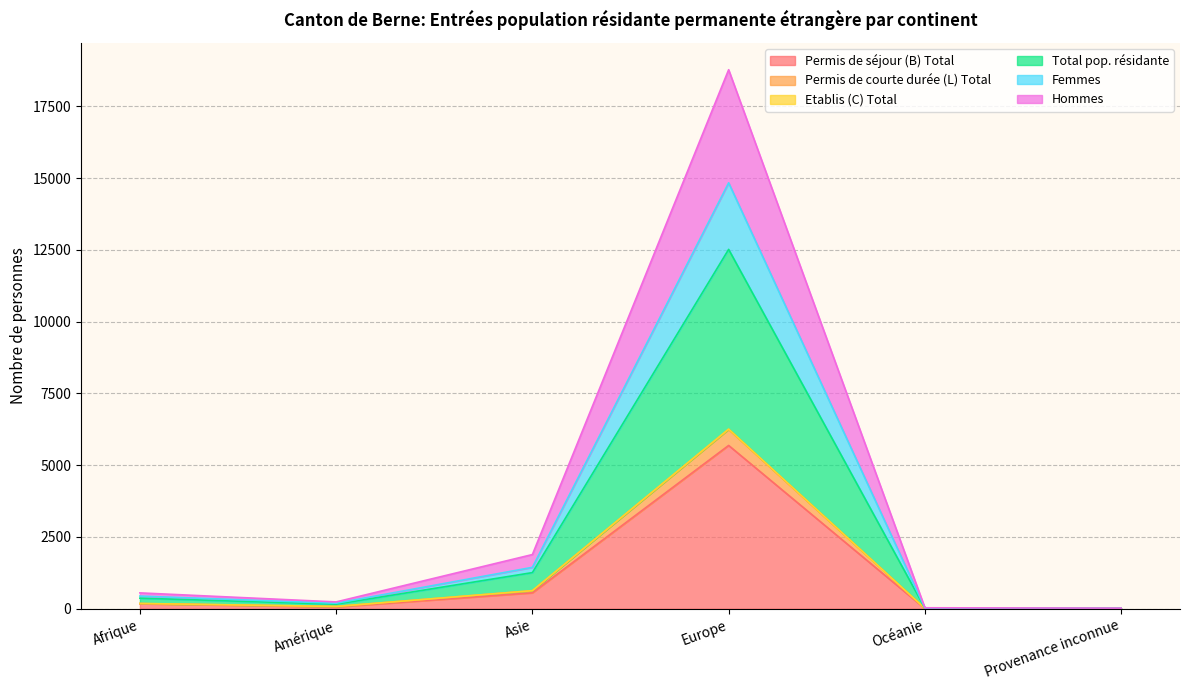

What is the spread (max minus min) of values at Provenance inconnue?

10